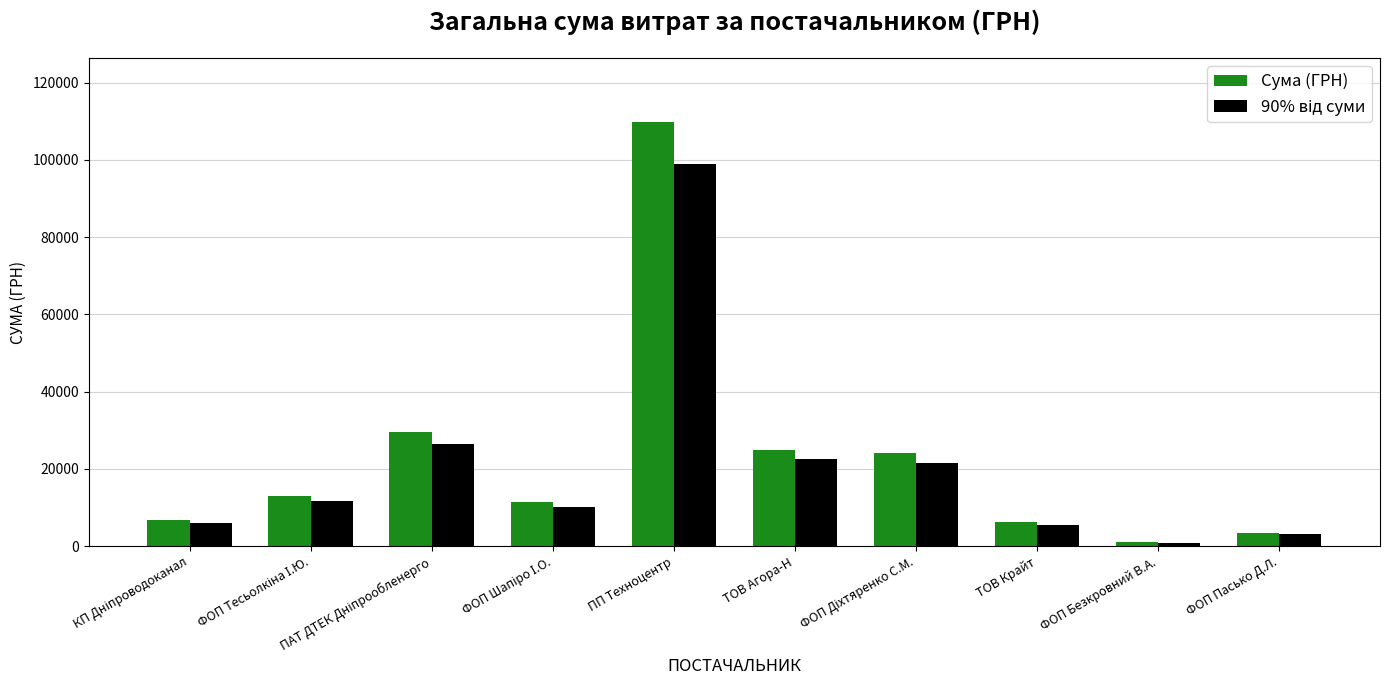

At which category does the chart reach its minimum across all series?

ФОП Безкровний В.А.